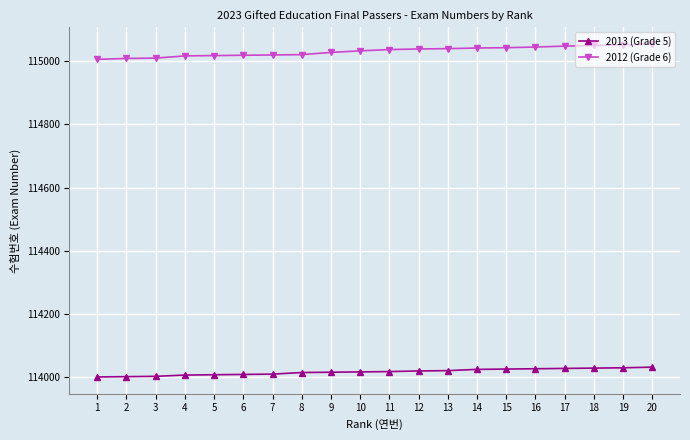

Is the value of 2013 (Grade 5) at 13 greater than the value of 2012 (Grade 6) at 12?

No